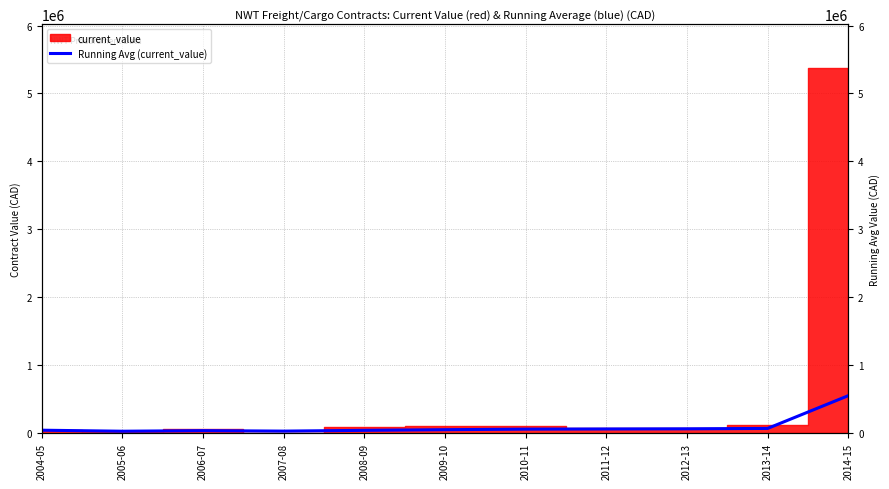

The chart shows a value of 35114.8 at 2006-07. True or false?

True